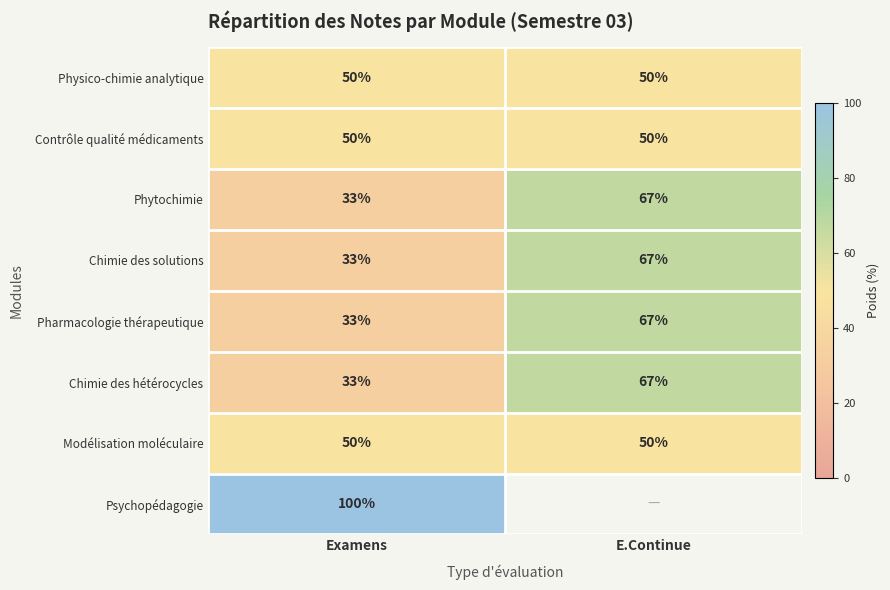

Is it true that Phytochimie equals 96.7 at E.Continue?

False